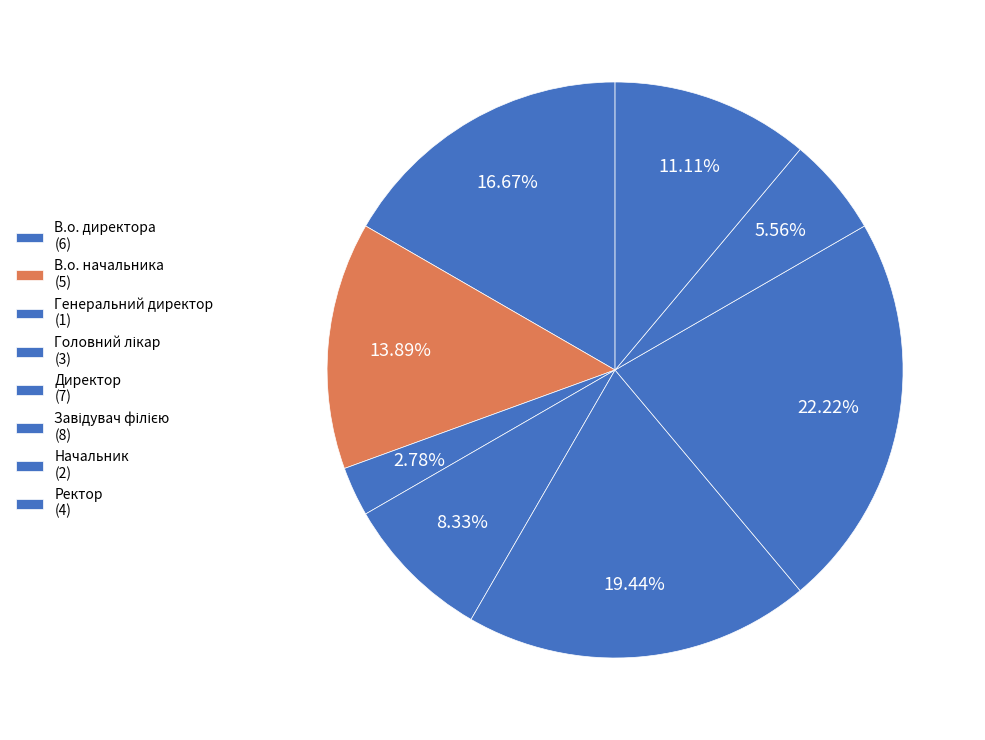

What percentage do В.о. директора and Директор together represent?

36.1%